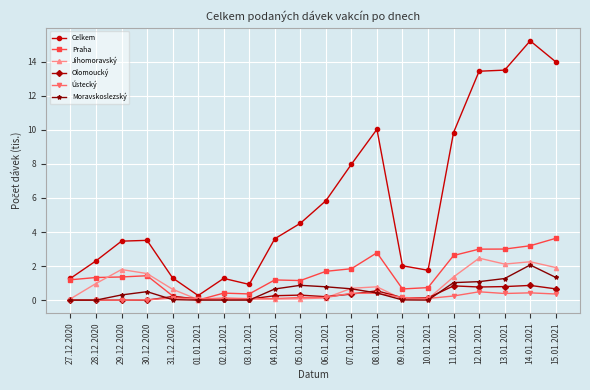

What is the highest value of the Celkem series?

15.2